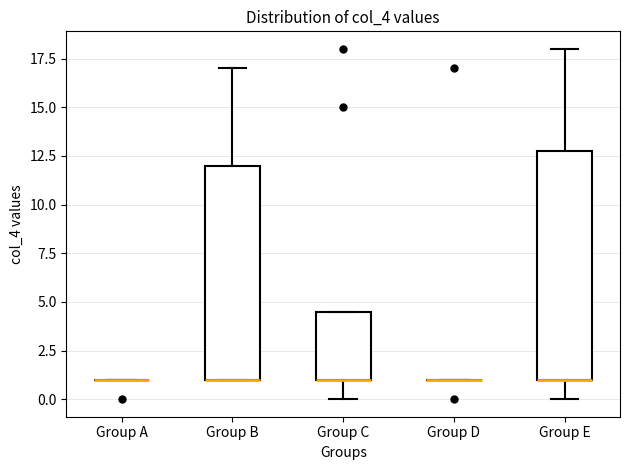

Comparing the boxes themselves (not the whiskers), which one is the tallest?

Group E